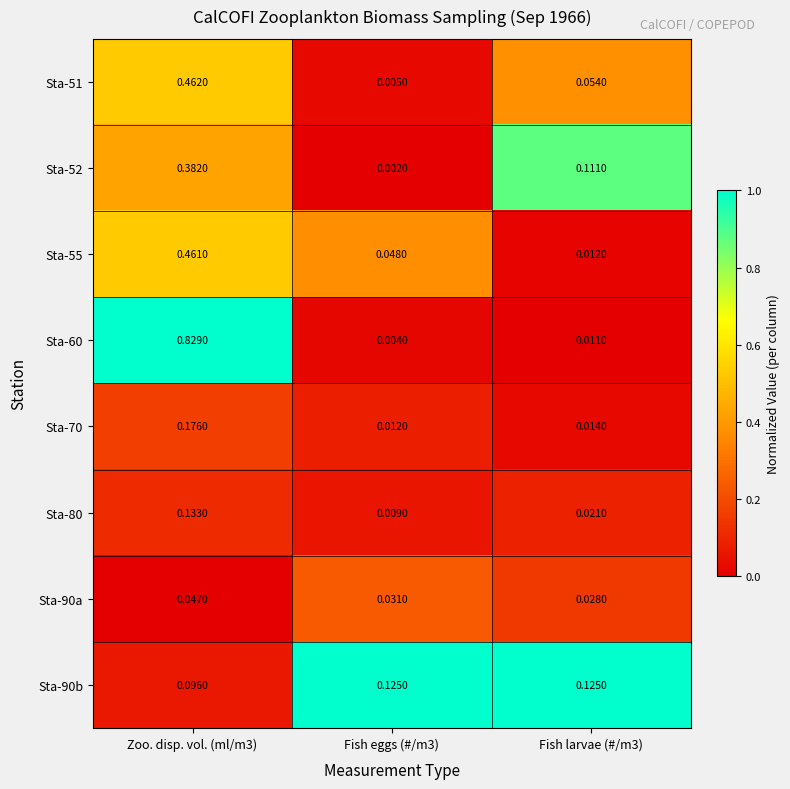

Is the value of Sta-51 at Fish eggs (#/m3) greater than the value of Sta-90a at Zoo. disp. vol. (ml/m3)?

No